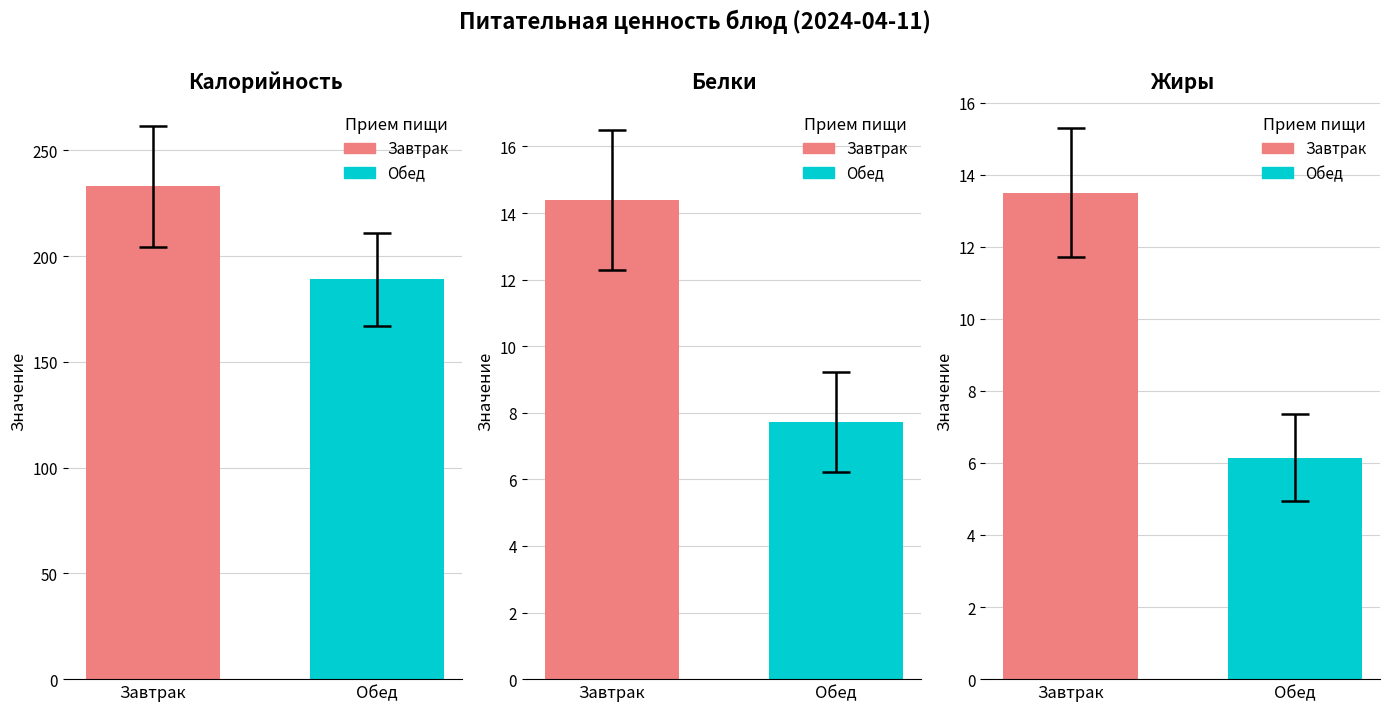

Is it true that Обед equals 3.3 at Жиры?

False